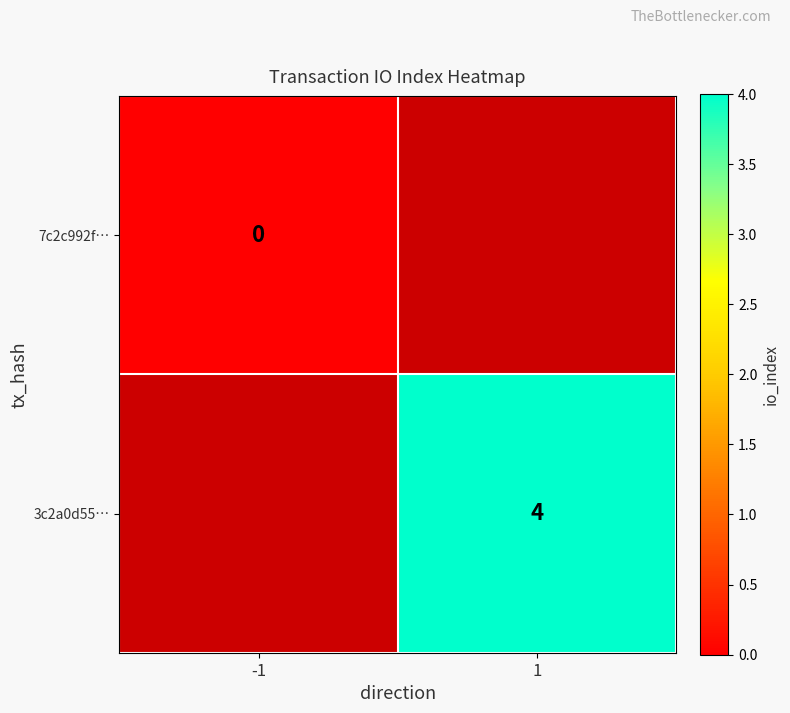

Is the value of 3c2a0d55… at 1 greater than the value of 7c2c992f… at -1?

Yes